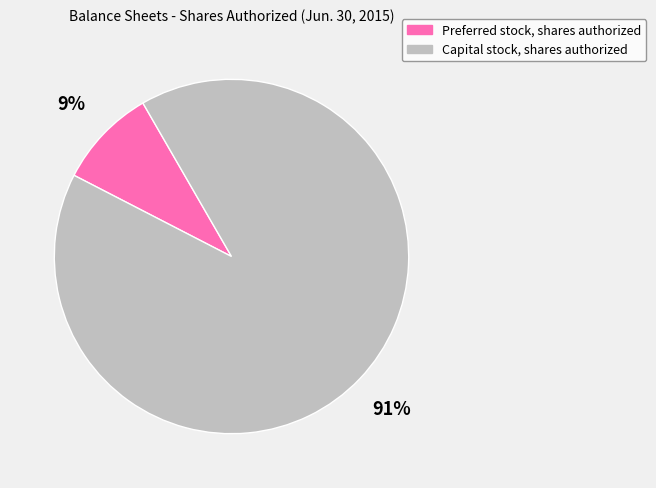

How many segments does this pie chart have?

2